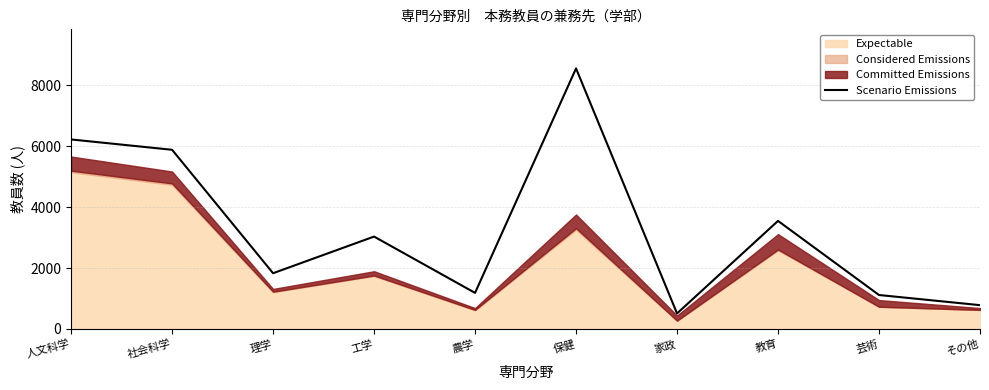

Where is the first local minimum?

理学